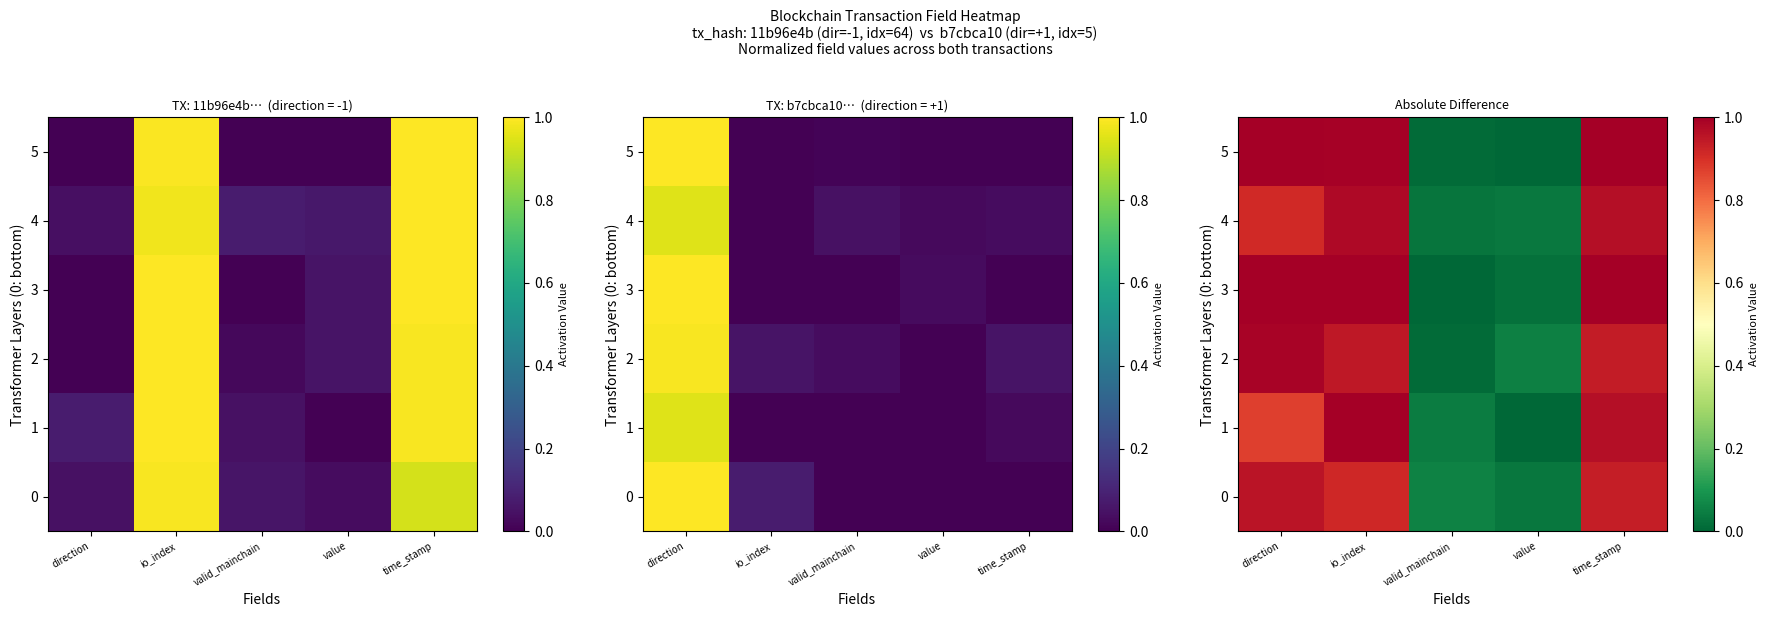

Which series has the largest range (max minus min)?

1